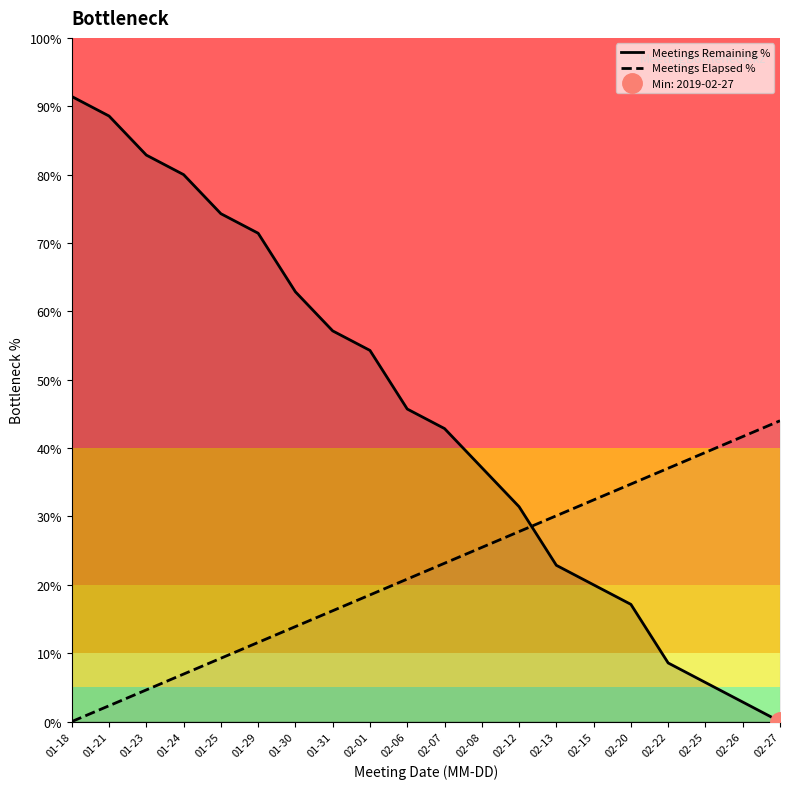

What is the approximate value of Meetings Elapsed % at 02-07?

23.2